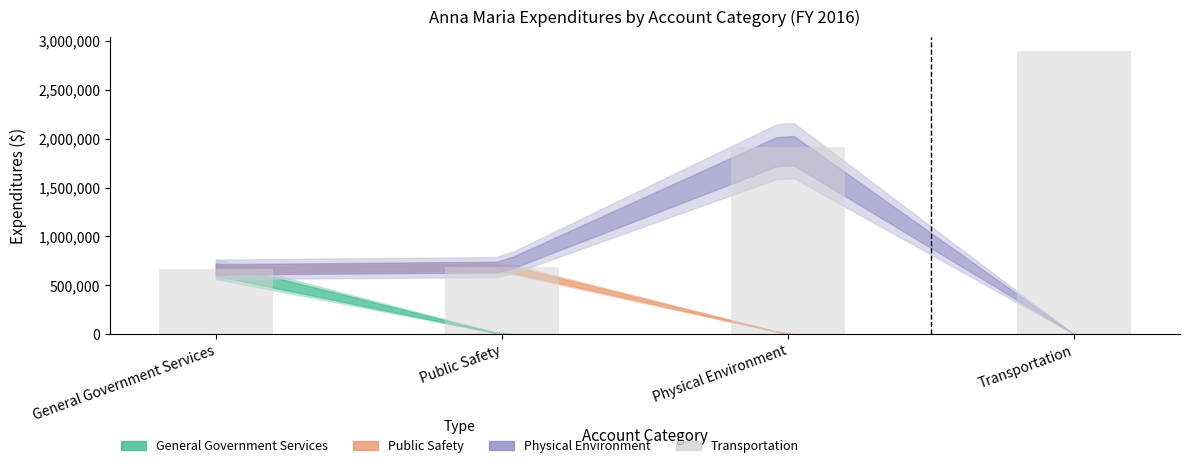

What is the average value?

1539938